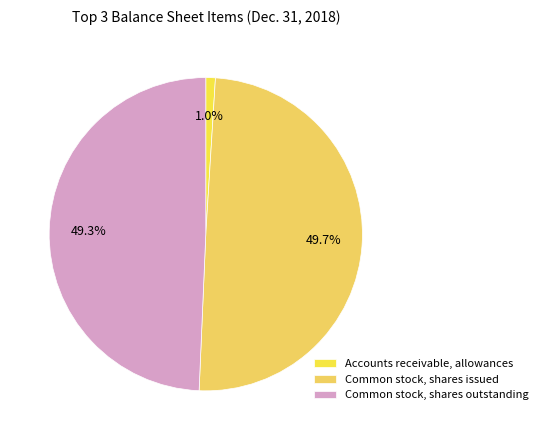

True or false: Common stock, shares outstanding accounts for 60% of the total.

False